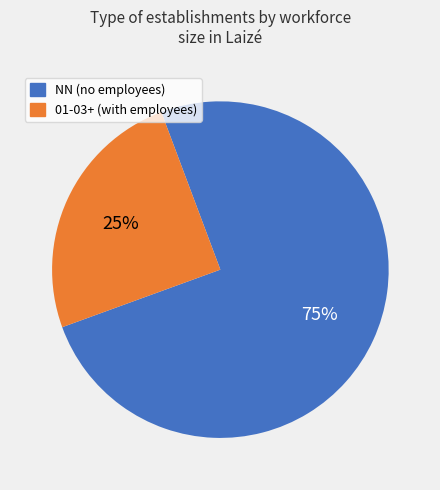

How many segments does this pie chart have?

2